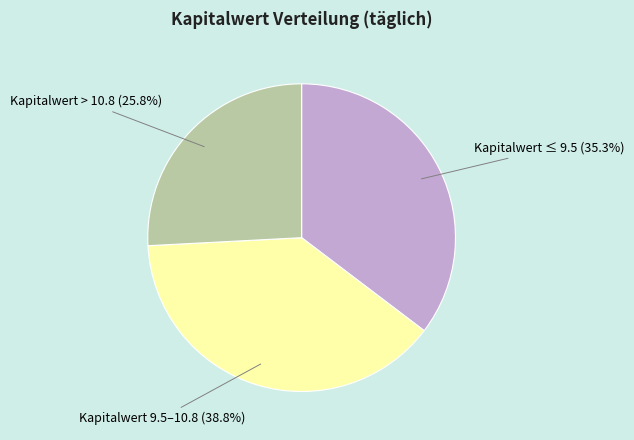

How many slices are in this pie chart?

3